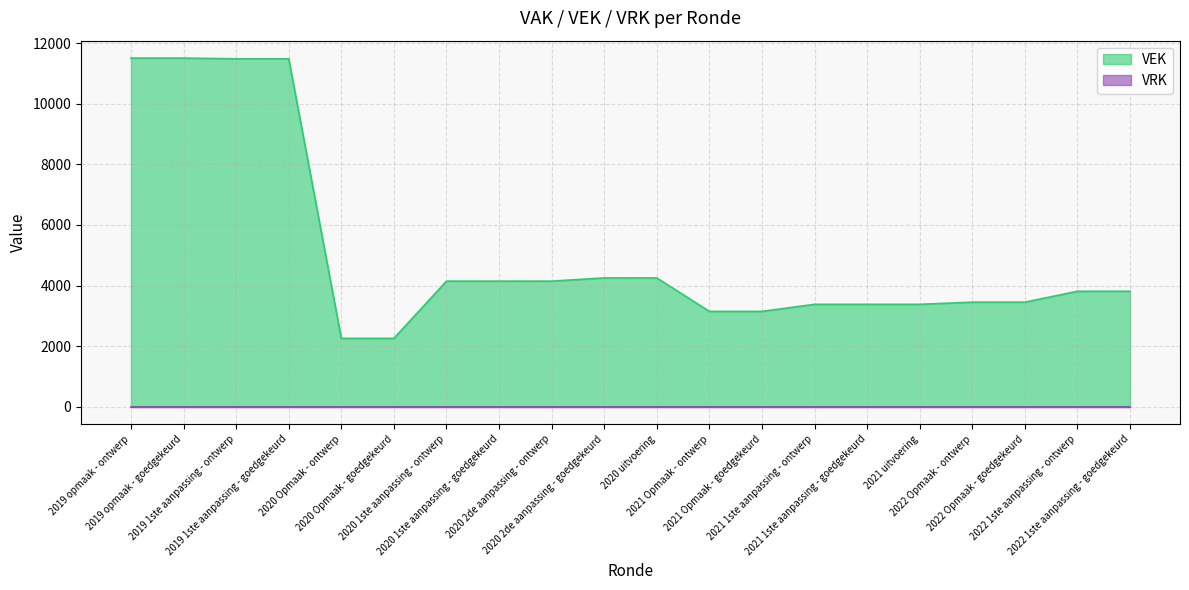

True or false: the data shows 3811 at 2022 1ste aanpassing - goedgekeurd.

True